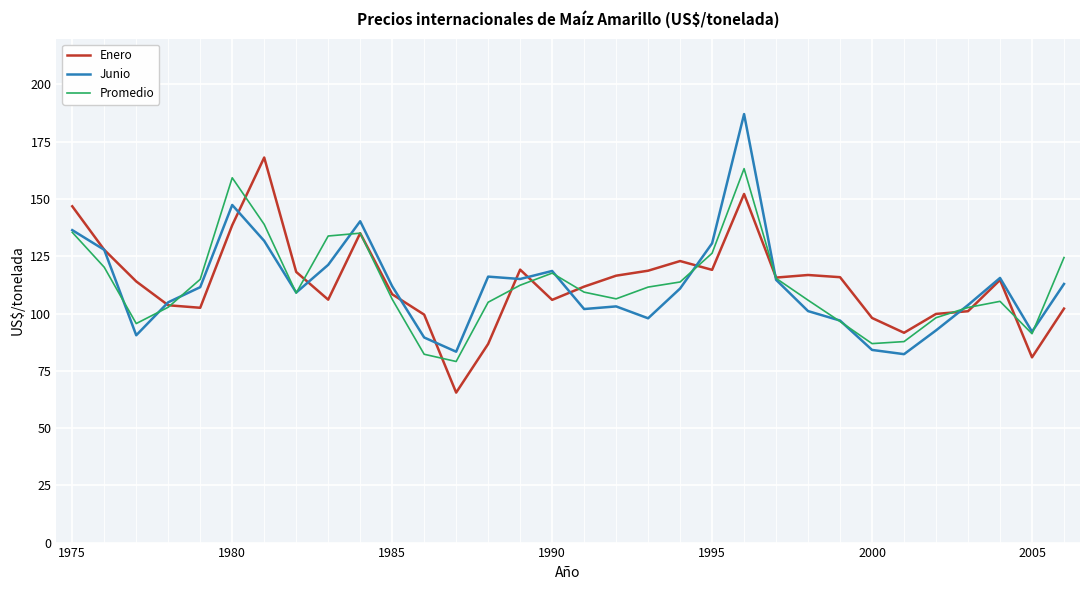

What is the maximum value shown in the chart?

187.1